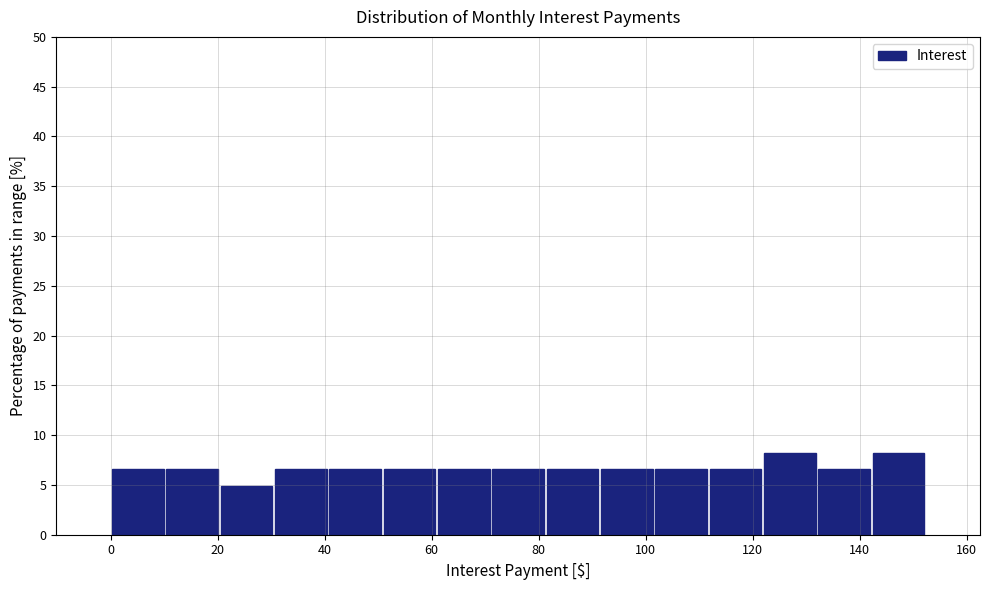

What is the height of the bar covering 132 to 142 on the x-axis? Neither the bar edges nor the heights are printed on the chart, so give them approximately, as read against the axes.

6.5